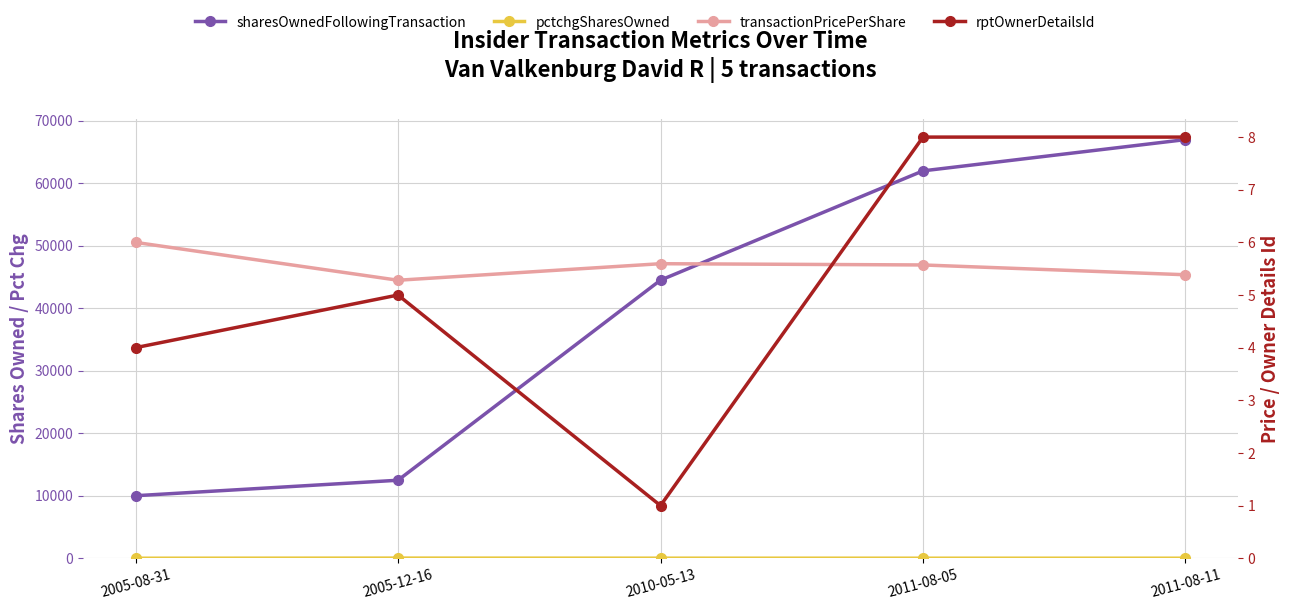

True or false: pctchgSharesOwned has more than 0 interior local peaks.

True